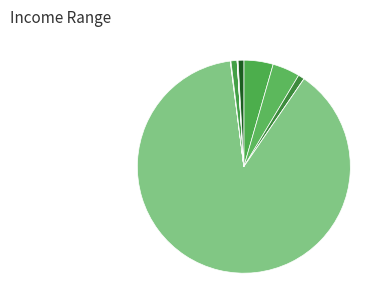

What is the largest slice in the pie chart?

SP22